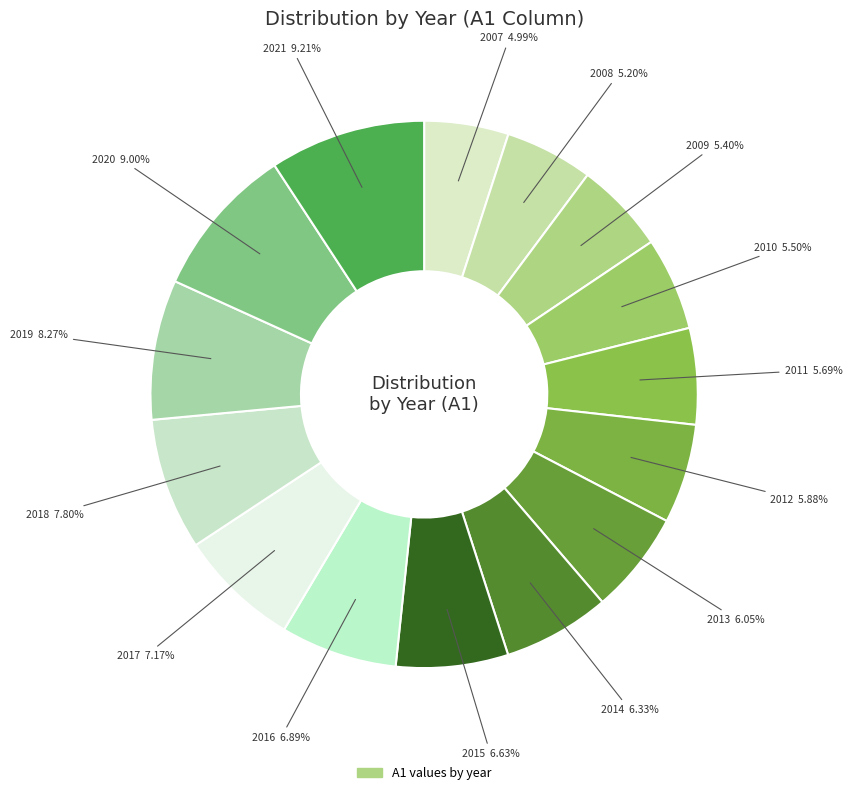

Does any single category account for the majority?

No